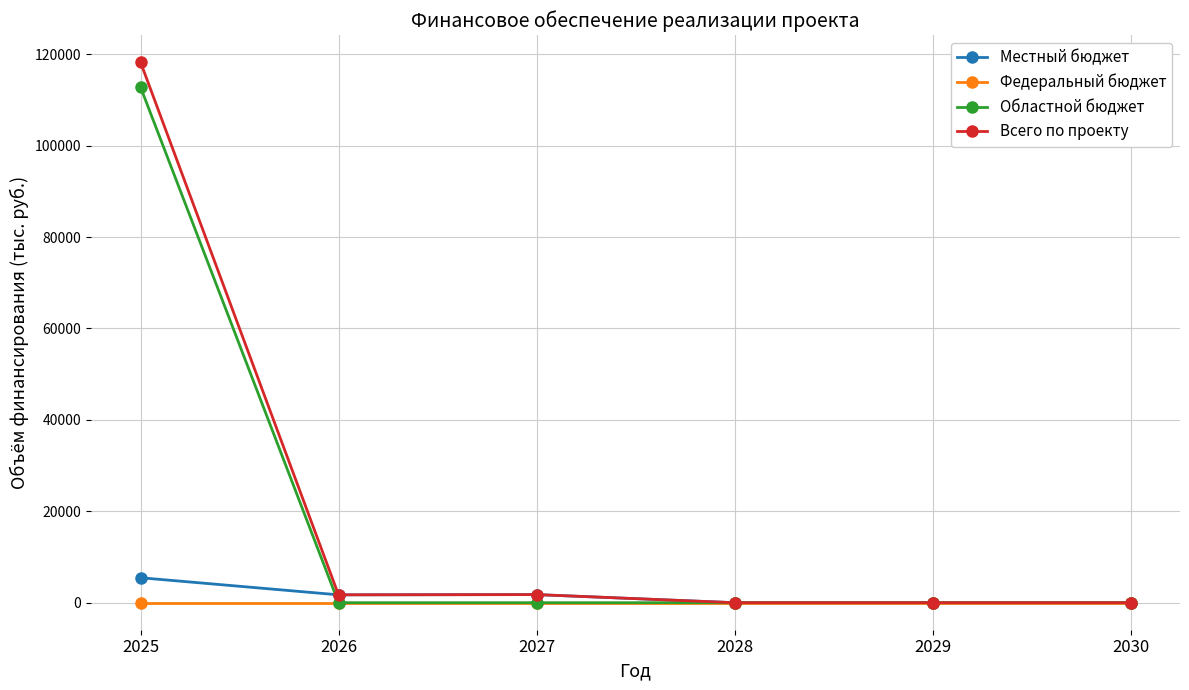

True or false: Всего по проекту has more than 2 points higher than both neighbors.

False